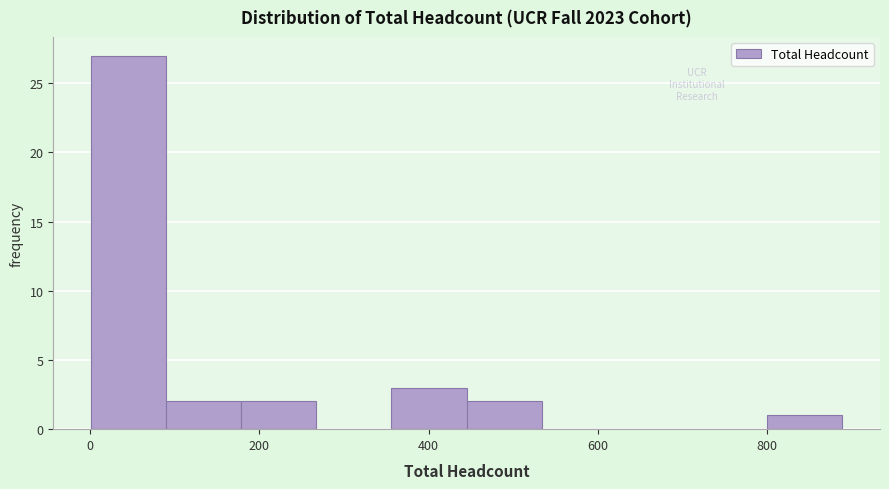

What is the height of the bar covering 0 to 80 on the x-axis? Neither the bar edges nor the heights are printed on the chart, so give them approximately, as read against the axes.

27